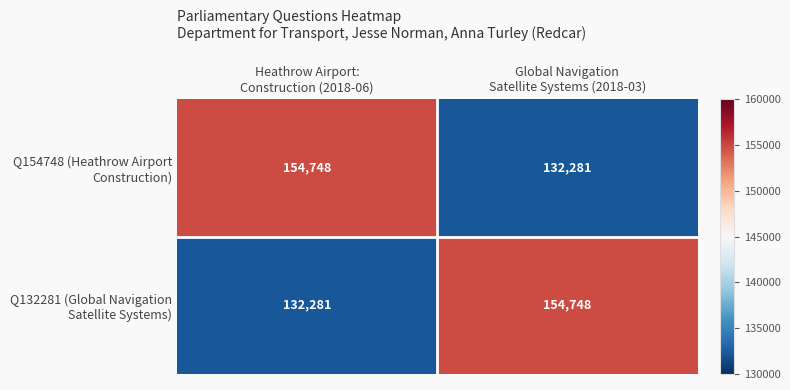

What is the maximum value shown in the chart?

154748